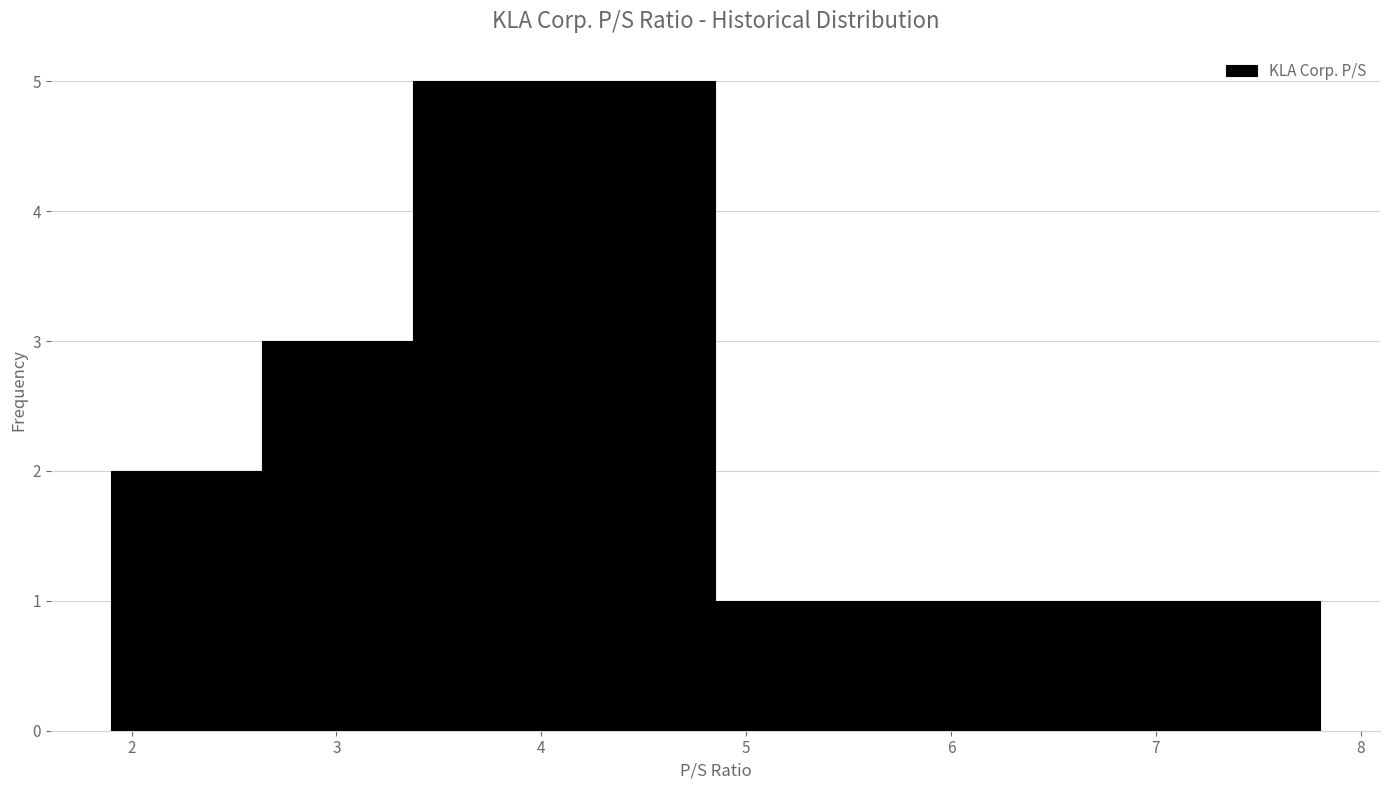

How tall is the bar that spans 5.6 to 6.3 on the x-axis? Neither the bar edges nor the heights are printed on the chart, so give them approximately, as read against the axes.

1